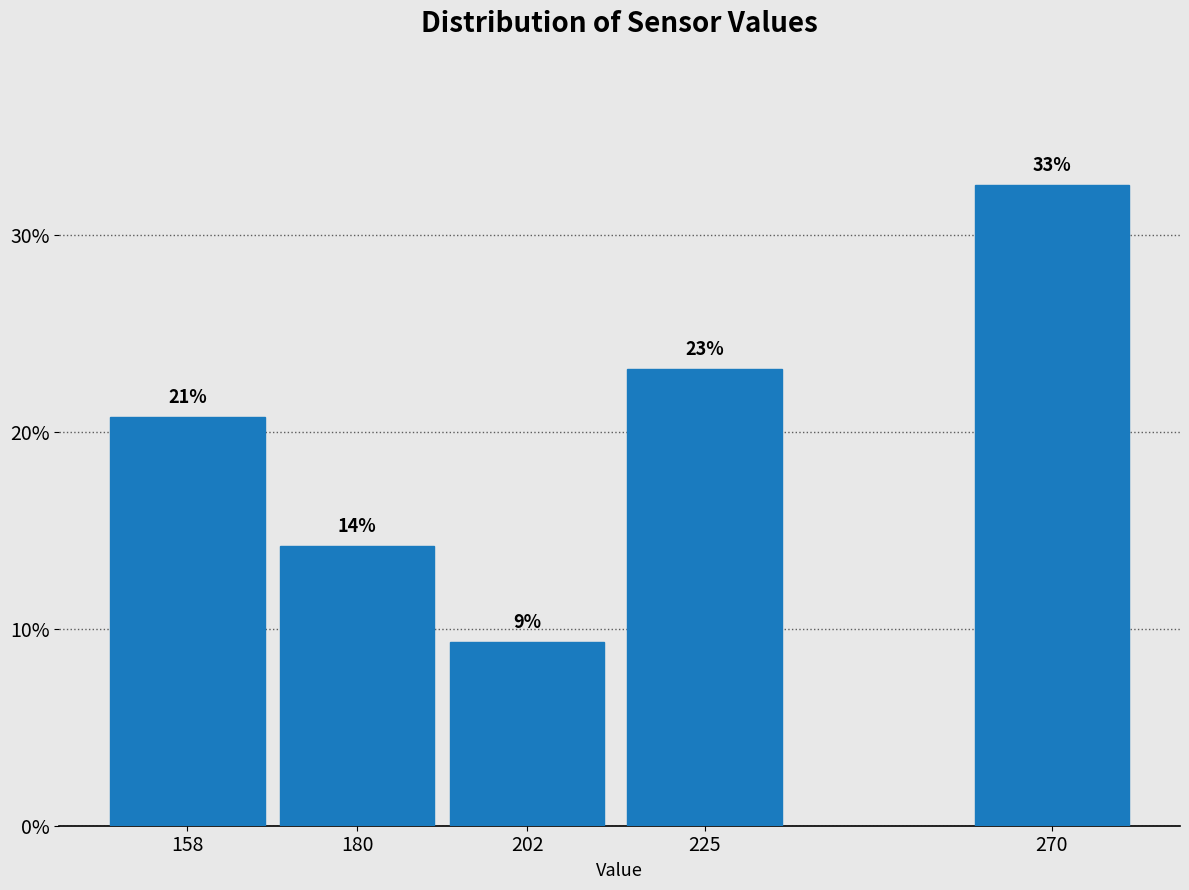

Does the chart contain any negative values?

No